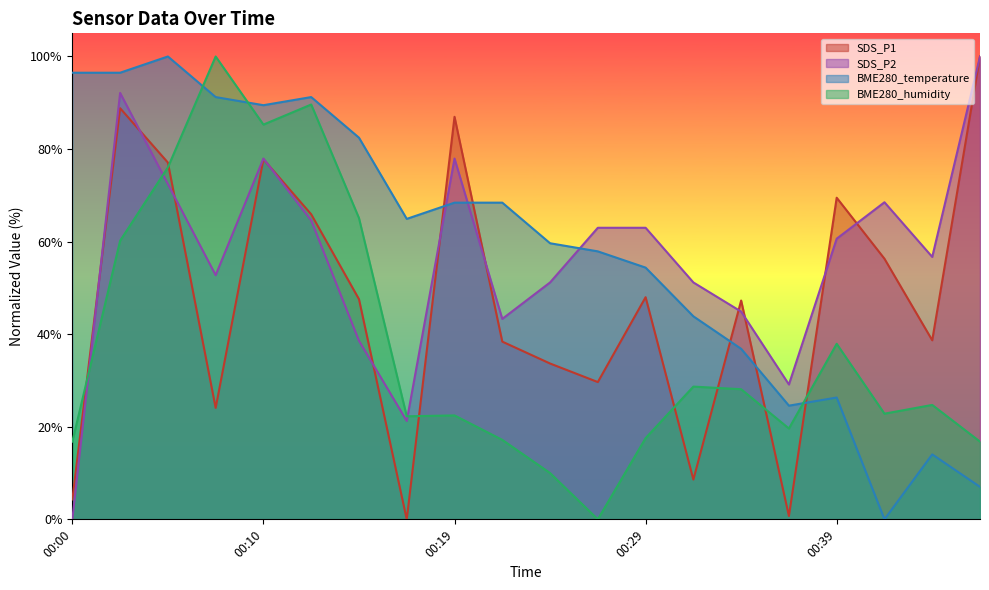

Reading left to right, transcribe all the data shown in this chart.

SDS_P1: 00:00=4.3	00:02=88.8	00:05=77.1	00:07=24.1	00:10=77.8	00:12=65.9	00:15=47.6	00:17=0.0	00:19=87.0	00:22=38.4	00:24=33.7	00:27=29.7	00:29=48.0	00:32=8.6	00:34=47.3	00:36=0.7	00:39=69.5	00:41=56.3	00:44=38.7	00:46=100.0
SDS_P2: 00:00=0.0	00:02=92.1	00:05=72.4	00:07=52.8	00:10=78.0	00:12=64.6	00:15=38.6	00:17=21.3	00:19=78.0	00:22=43.3	00:24=51.2	00:27=63.0	00:29=63.0	00:32=51.2	00:34=44.9	00:36=29.1	00:39=60.6	00:41=68.5	00:44=56.7	00:46=100.0
BME280_temperature: 00:00=96.5	00:02=96.5	00:05=100.0	00:07=91.2	00:10=89.5	00:12=91.2	00:15=82.5	00:17=64.9	00:19=68.4	00:22=68.4	00:24=59.6	00:27=57.9	00:29=54.4	00:32=43.9	00:34=36.8	00:36=24.6	00:39=26.3	00:41=0.0	00:44=14.0	00:46=7.0
BME280_humidity: 00:00=16.8	00:02=60.2	00:05=76.0	00:07=100.0	00:10=85.3	00:12=89.6	00:15=65.1	00:17=22.3	00:19=22.5	00:22=17.2	00:24=10.0	00:27=0.0	00:29=17.5	00:32=28.7	00:34=28.1	00:36=19.6	00:39=37.9	00:41=22.8	00:44=24.7	00:46=16.8